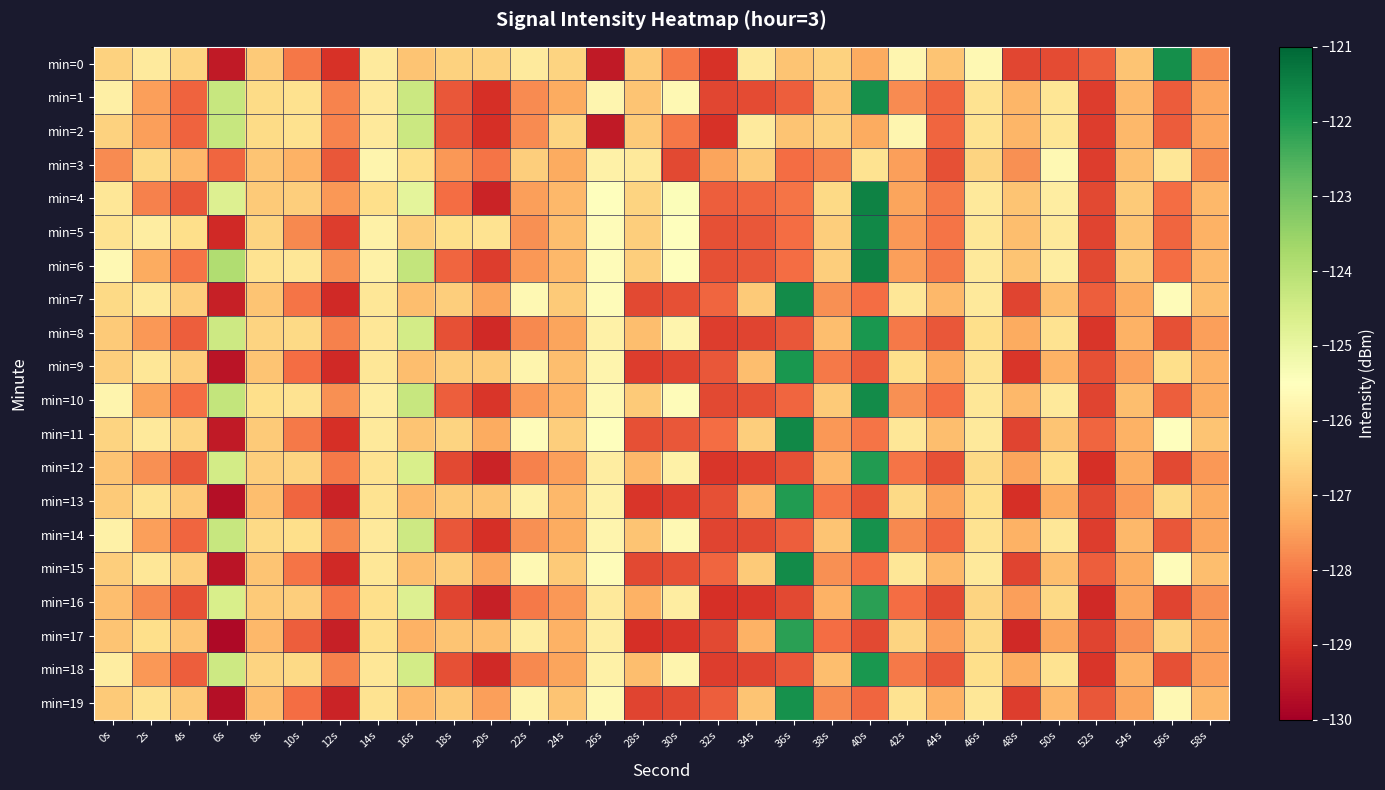

List the series in order of their peak value, lowest first.

min=3, min=2, min=16, min=17, min=12, min=13, min=8, min=9, min=18, min=14, min=19, min=0, min=1, min=7, min=10, min=15, min=5, min=11, min=4, min=6